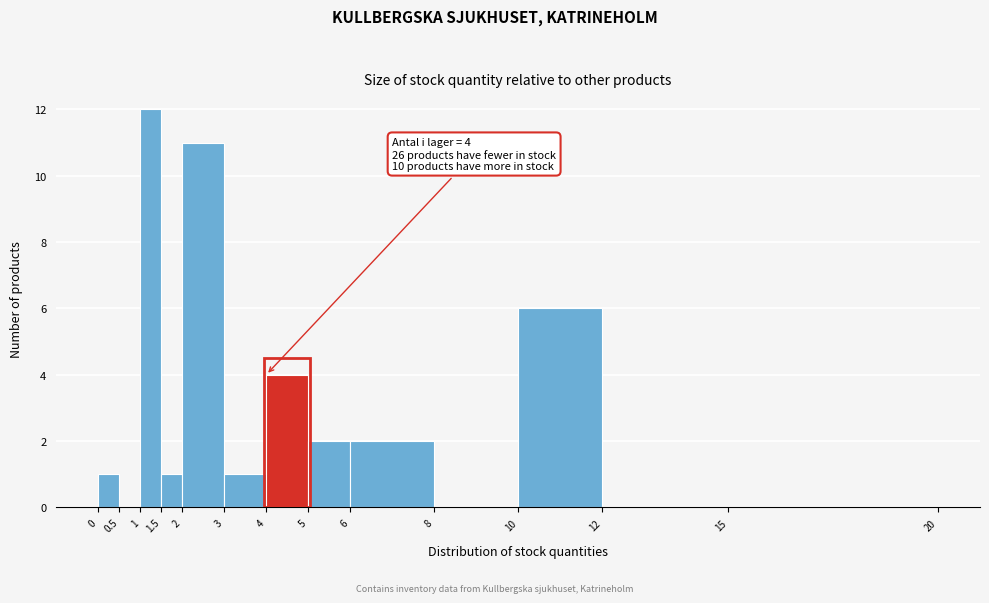

Over which range of the x-axis is the bar tallest?

1 to 1.5